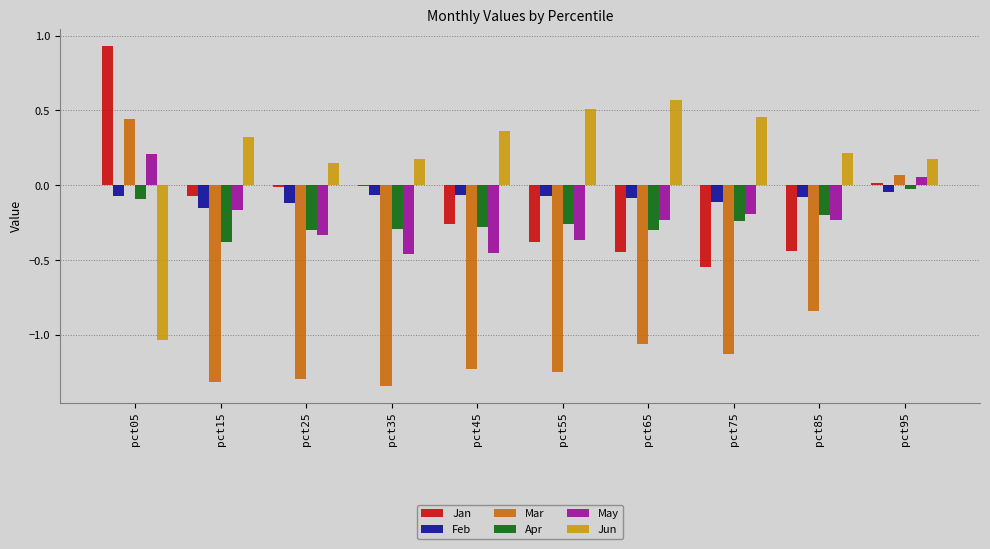

Is the value of Jun at pct45 greater than the value of Jan at pct95?

Yes